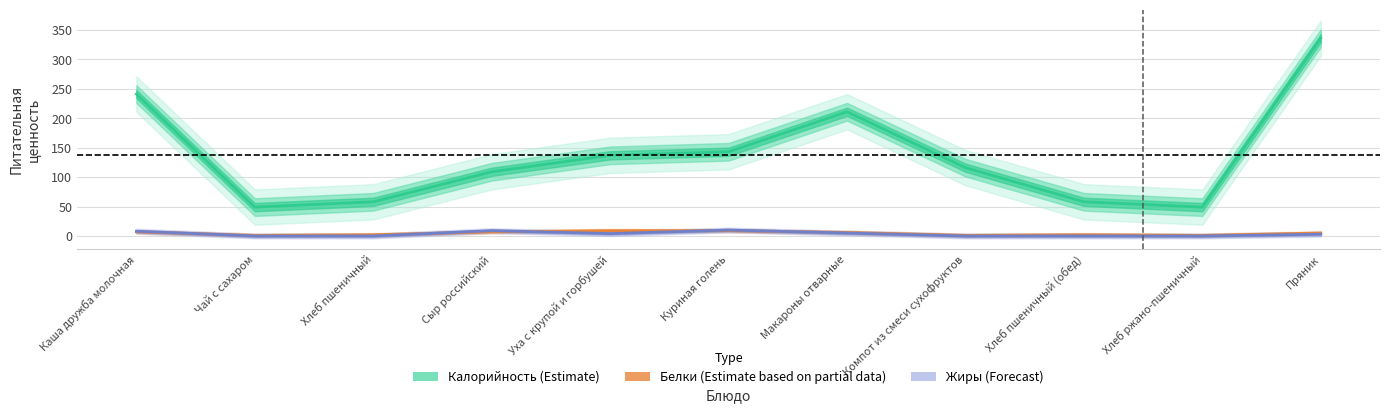

Reading left to right, what are all the values shown in this chart?

Калорийность (Estimate): 241	49	58	109	137	143	211	116	58	49	336
Белки (Estimate based on partial data): 7	1	2	7	9	9	6	1	2	1	5
Жиры (Forecast): 8	0	0	9	4	10	5	0	0	0	3